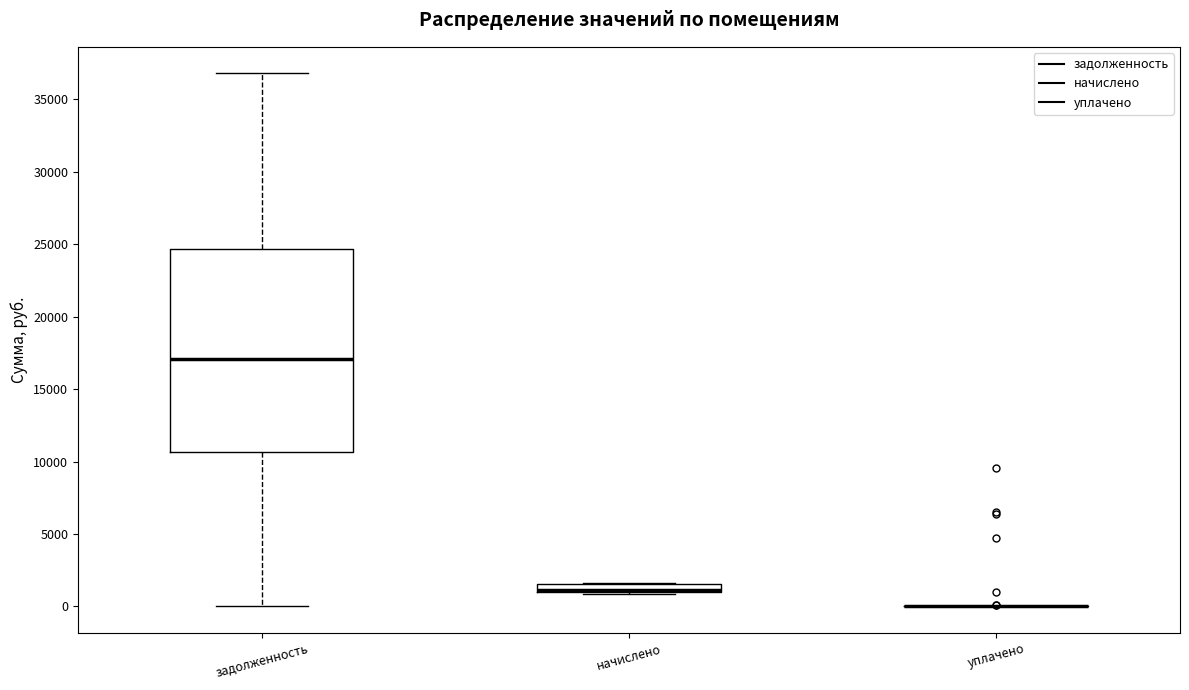

Where is the lower edge of the box for начислено on the y-axis? The values are not printed on the chart, so give them approximately, as read against the axis.

1000